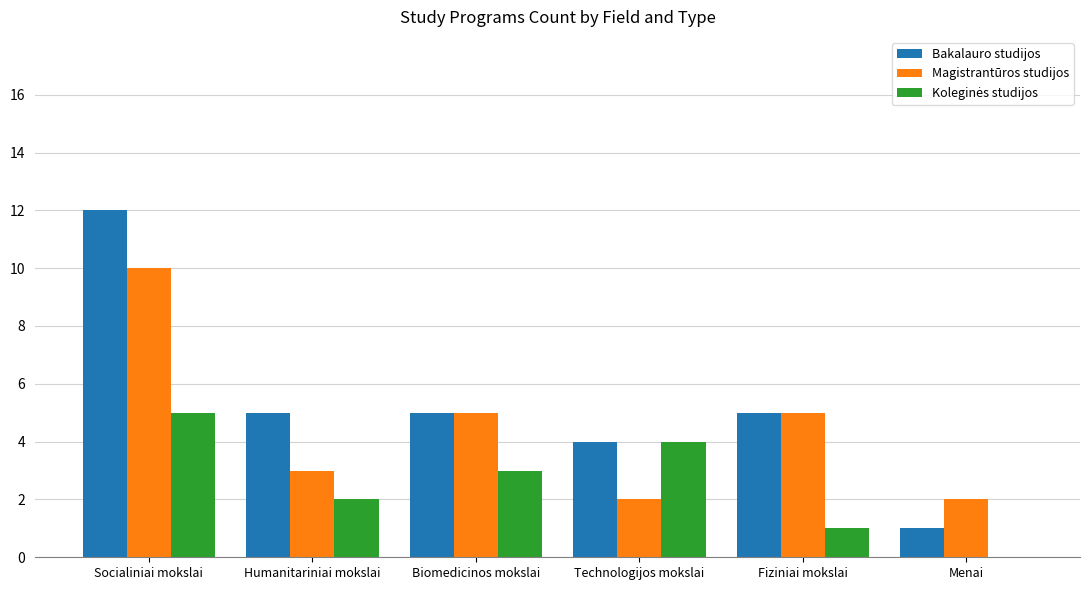

Which series has the largest range (max minus min)?

Bakalauro studijos